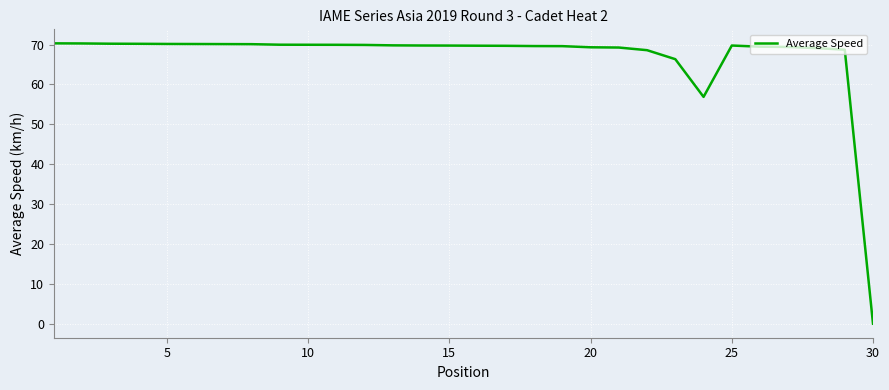

What is the difference between the maximum and minimum values?

70.3